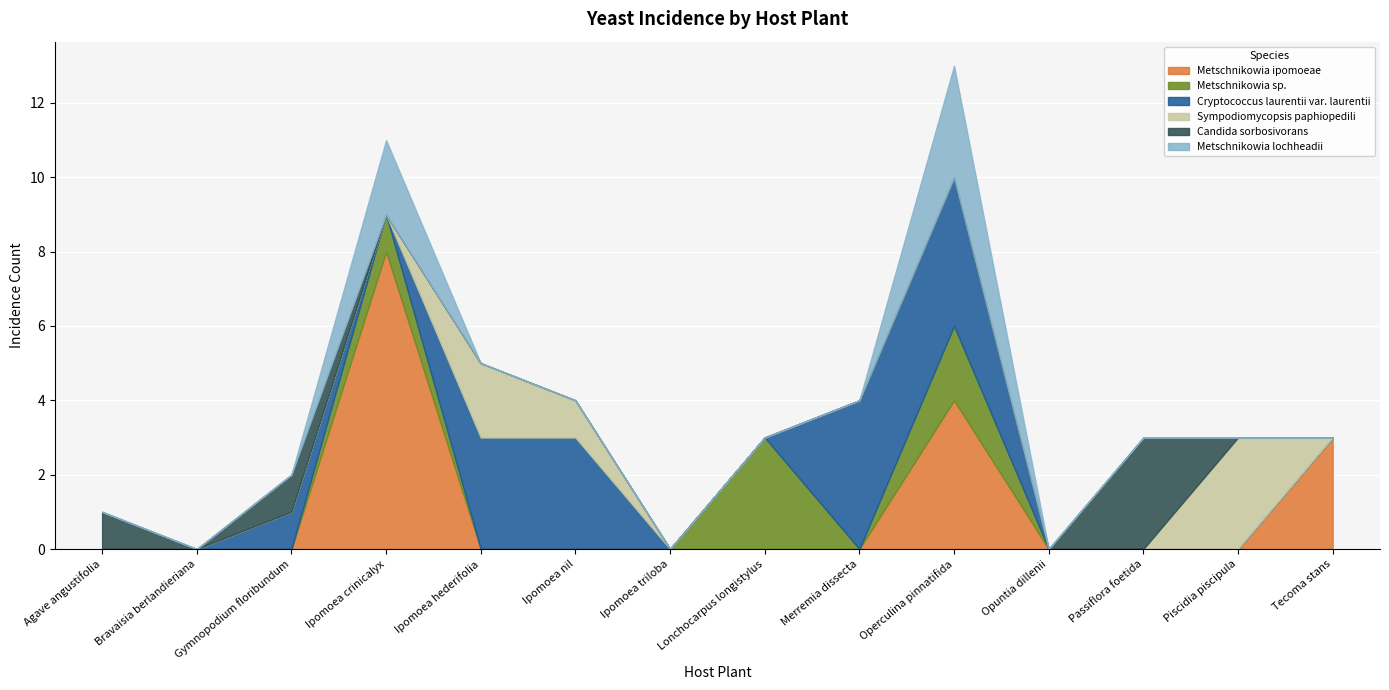

At which label is Metschnikowia sp. closest to 1?

Ipomoea crinicalyx